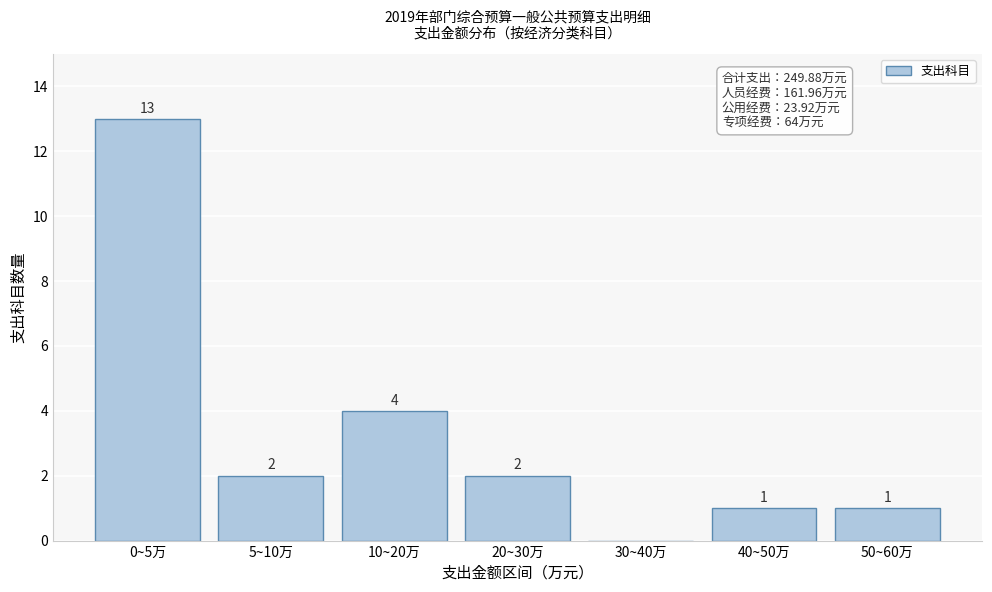

Reading left to right, extract all data points from this chart.

0~5万=13	5~10万=2	10~20万=4	20~30万=2	30~40万=0	40~50万=1	50~60万=1